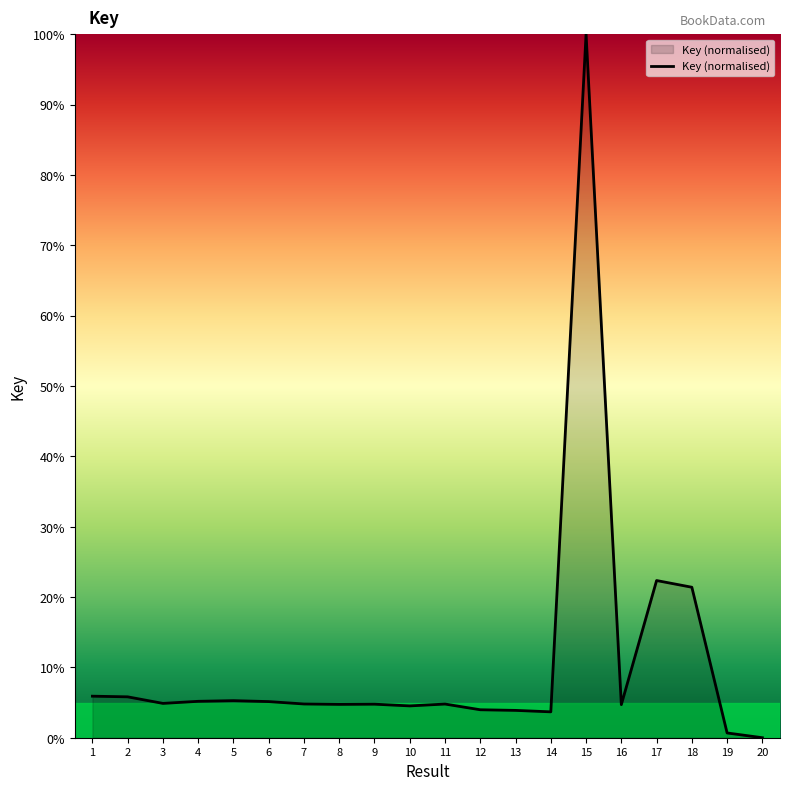

What is the sum of the values at 8 and 12?

8.7